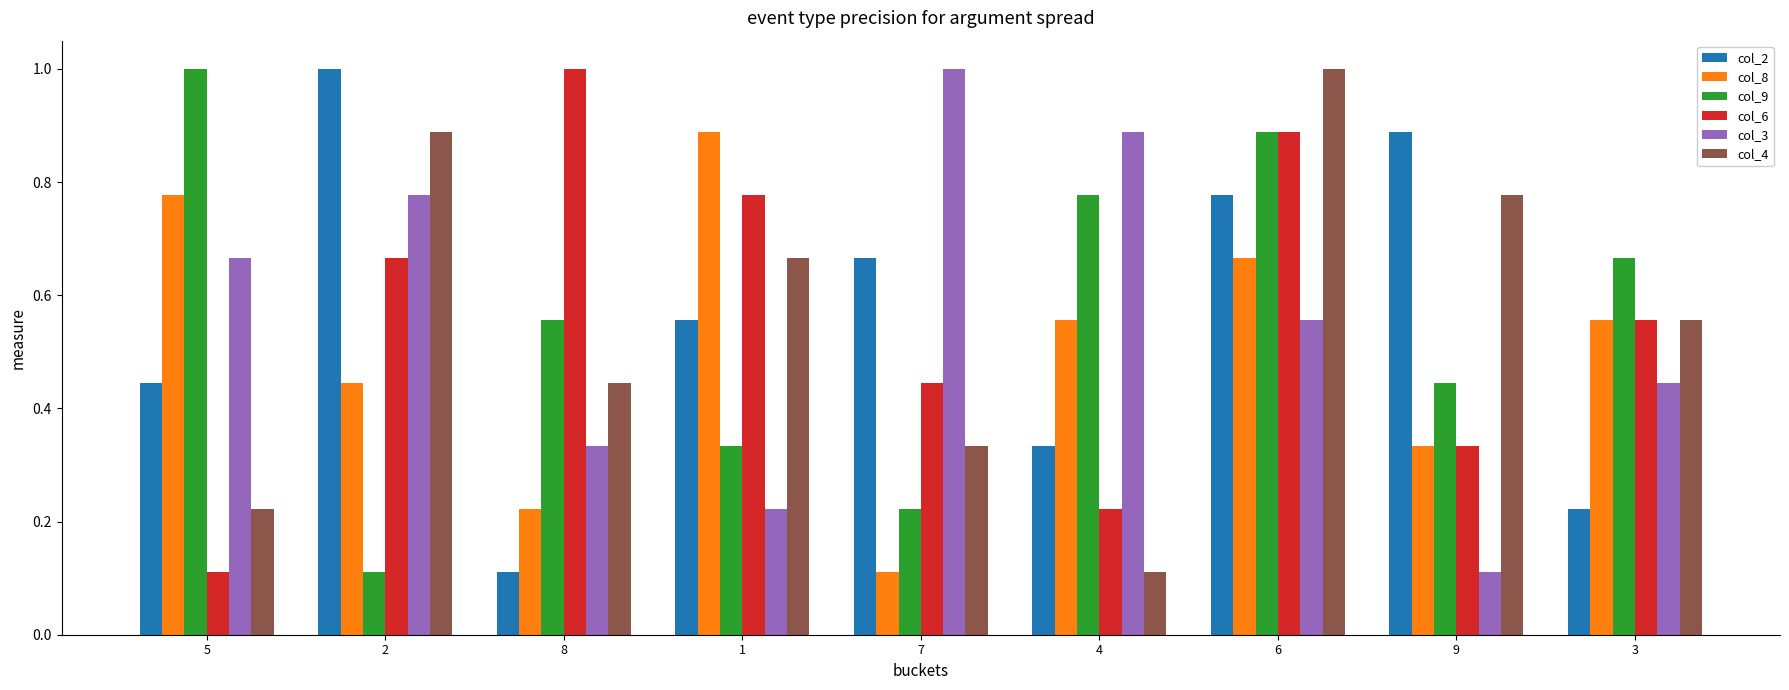

Between 8 and 6, which series saw the biggest shift?

col_2